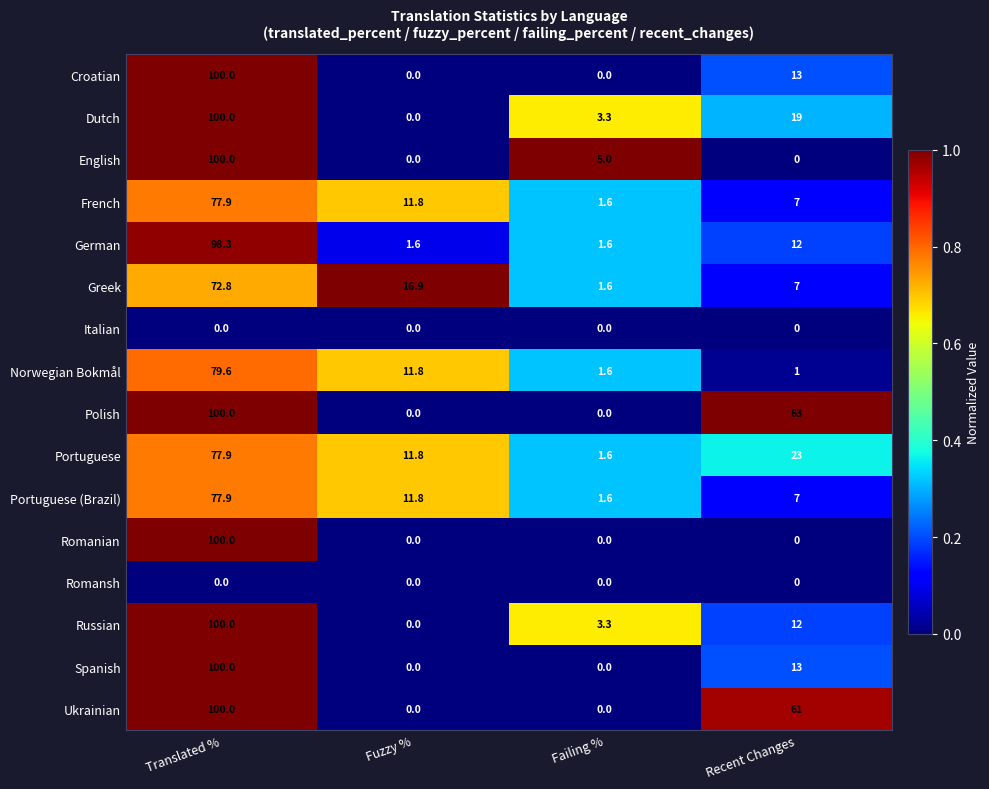

What is the difference between the highest and lowest values at Recent Changes?

63.0